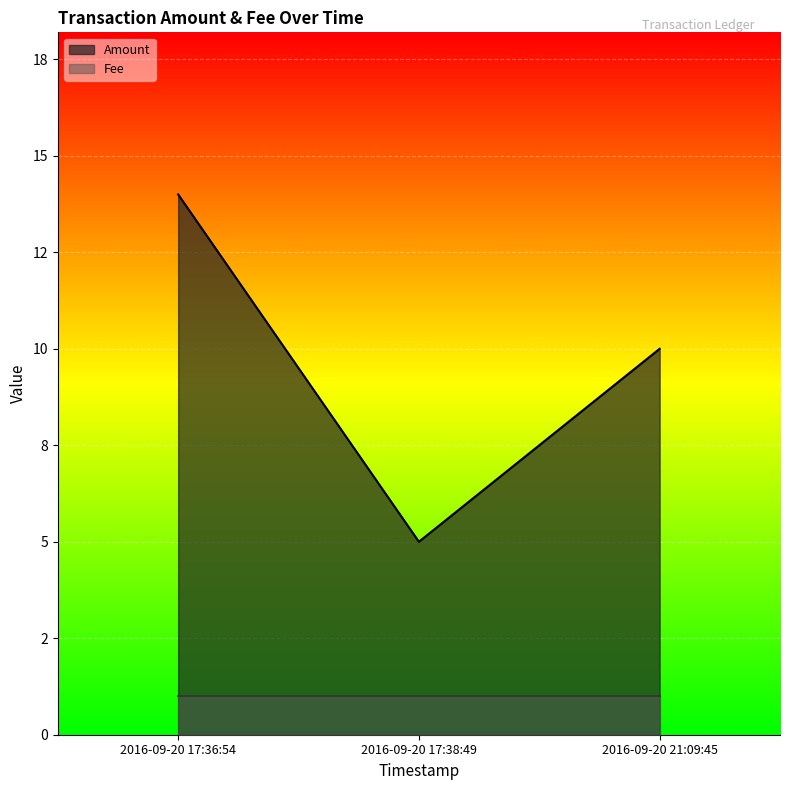

Reading left to right, extract all data points from this chart.

2016-09-20 17:36:54=14	2016-09-20 17:38:49=5	2016-09-20 21:09:45=10